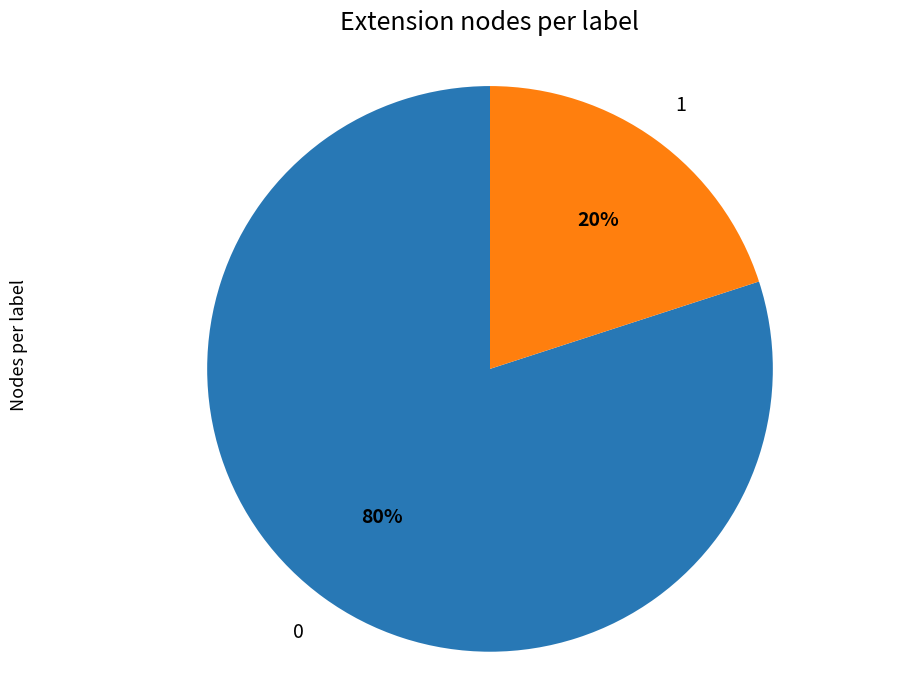

To the nearest percent, what is the difference between the largest and smallest slice percentages?

60%